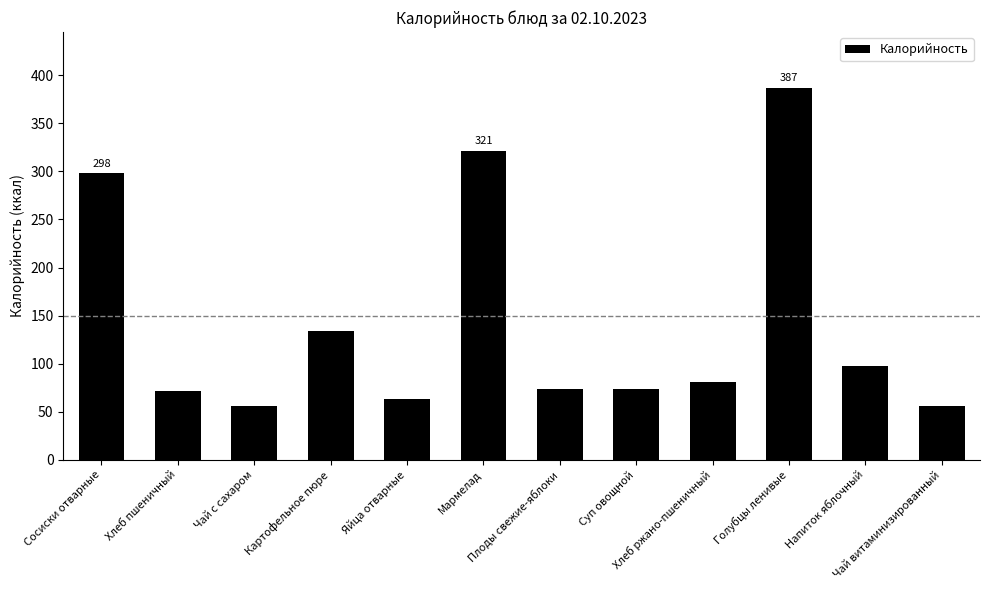

What is the greatest value displayed?

387